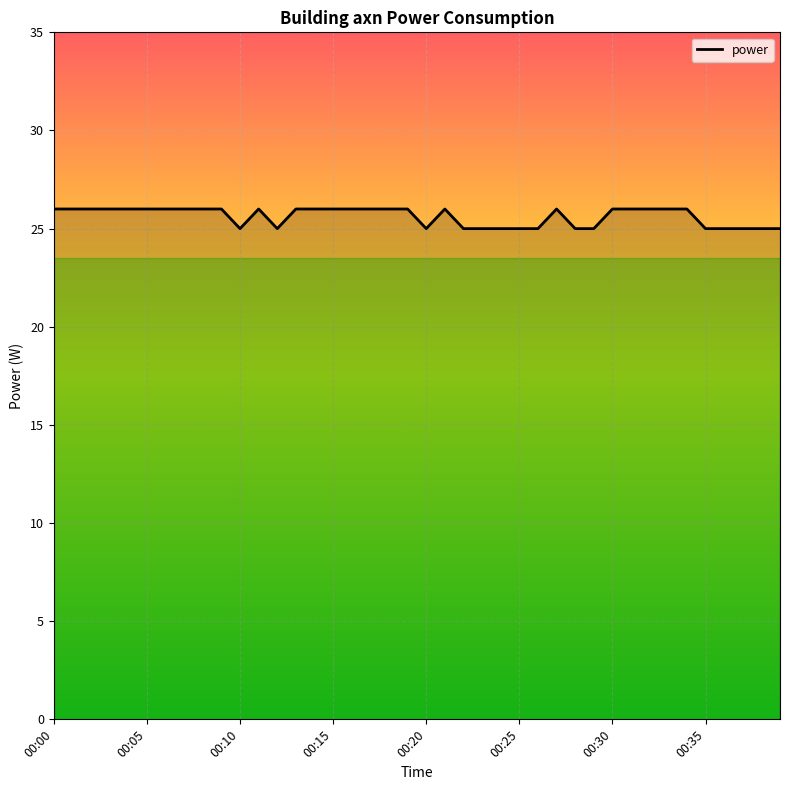

What is the smallest value displayed?

25